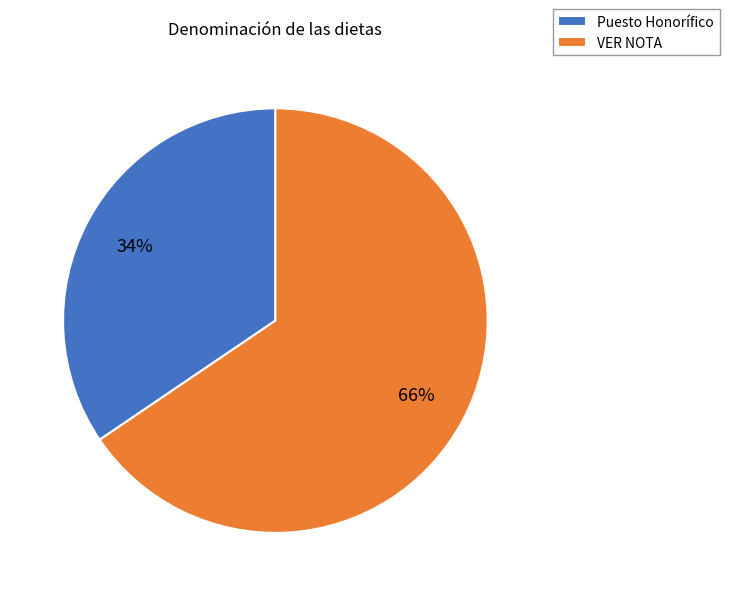

How many slices are in this pie chart?

2